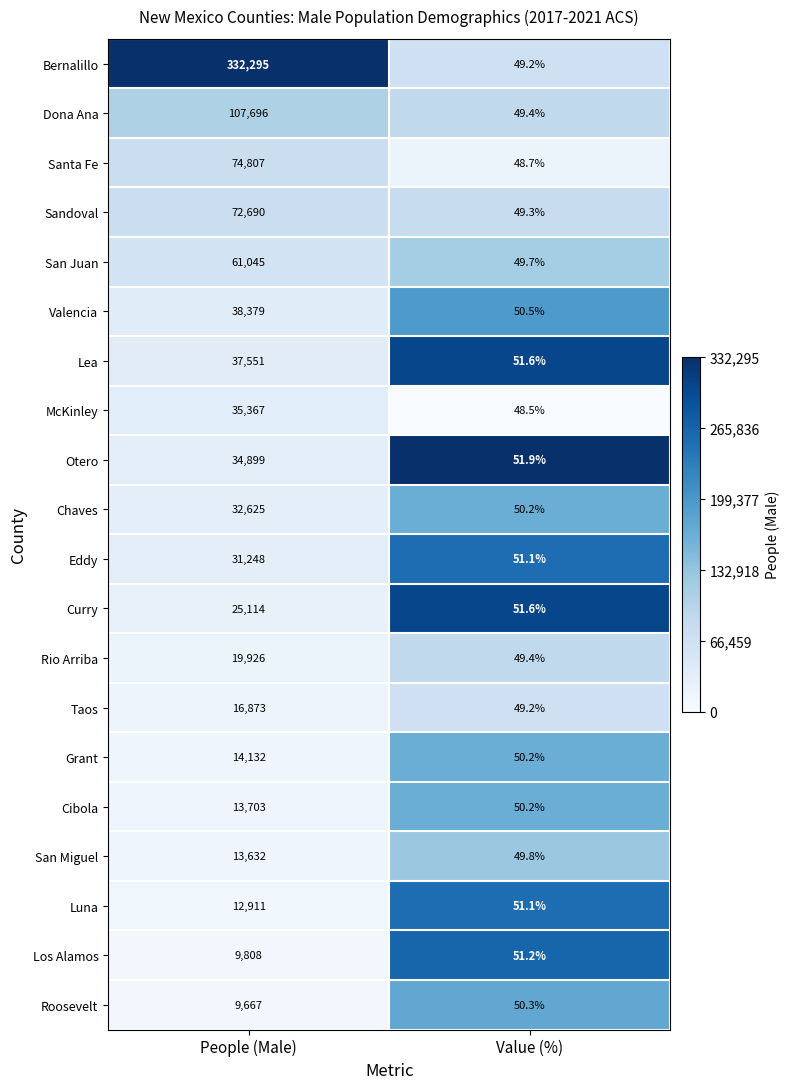

Rank the series by their maximum value, from highest to lowest.

Bernalillo, Dona Ana, Santa Fe, Sandoval, San Juan, Valencia, Lea, McKinley, Otero, Chaves, Eddy, Curry, Rio Arriba, Taos, Grant, Cibola, San Miguel, Luna, Los Alamos, Roosevelt